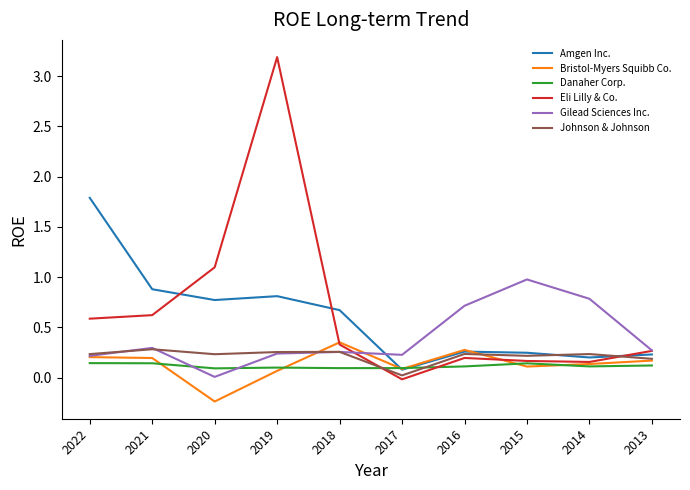

Between which two adjacent categories do Bristol-Myers Squibb Co. and Amgen Inc. first intersect?

2018 and 2017